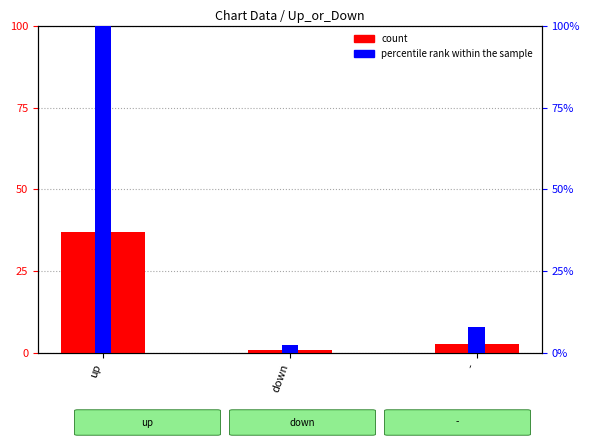

What are all the series names shown in the legend?

count, percentile rank within the sample